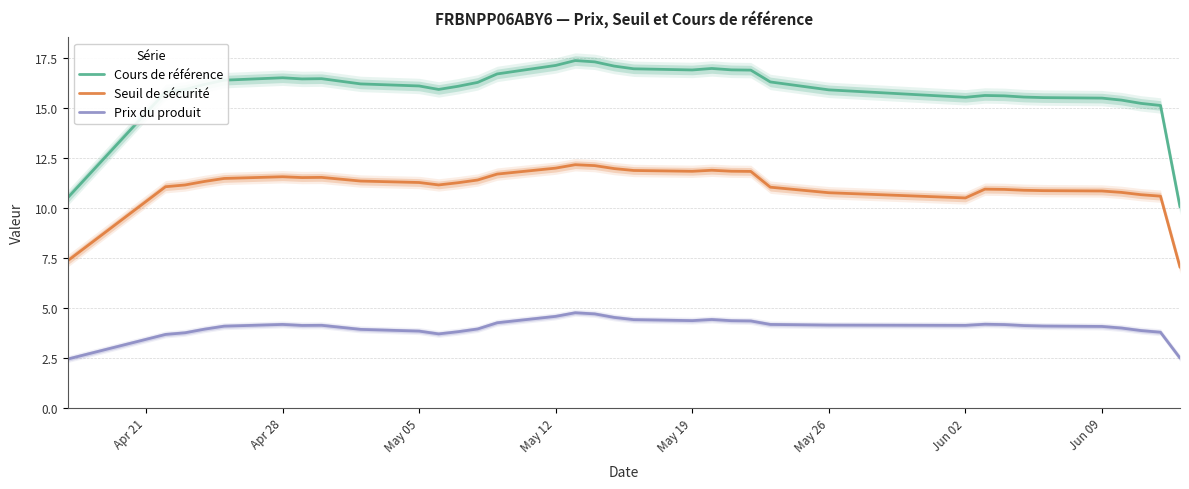

At how many categories does at least one series exceed 9?

35